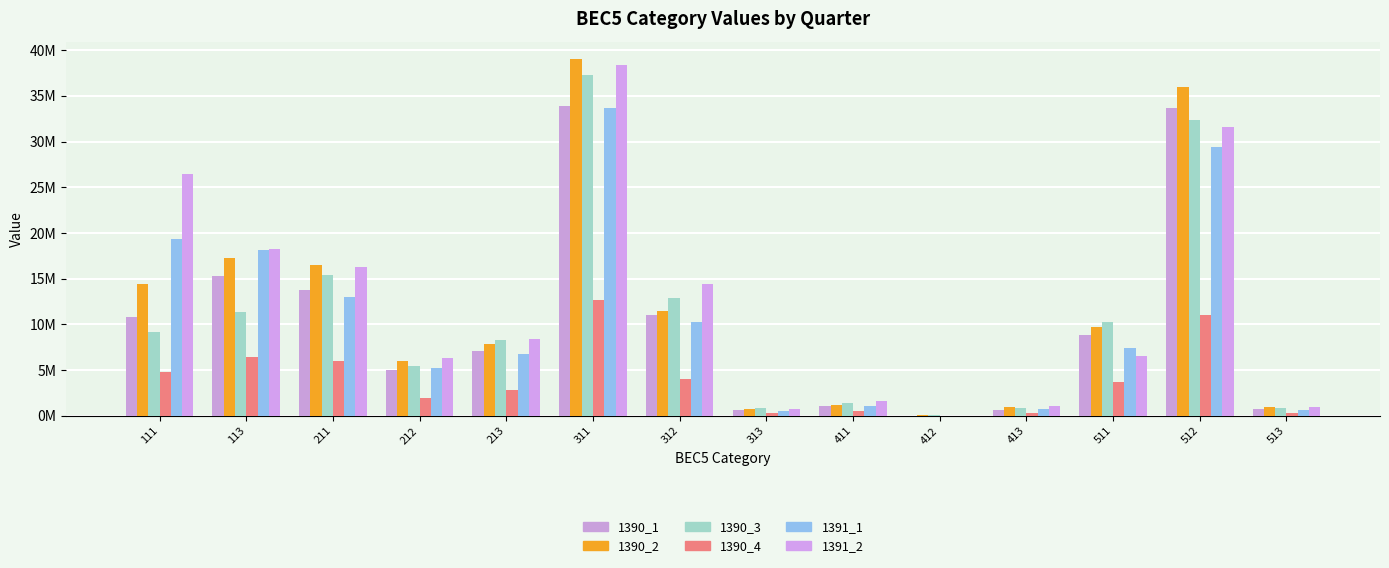

Does the chart contain stacked bars?

No